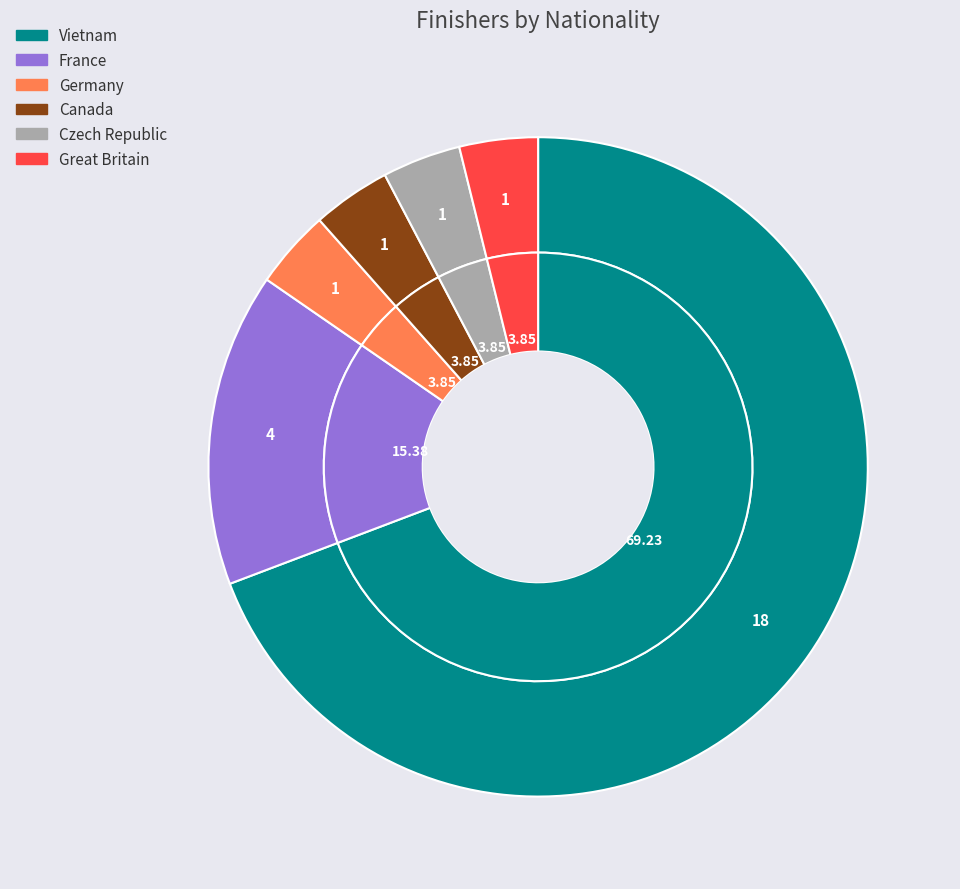

Approximately how many times larger is the value at Canada compared to Czech Republic?

1.0